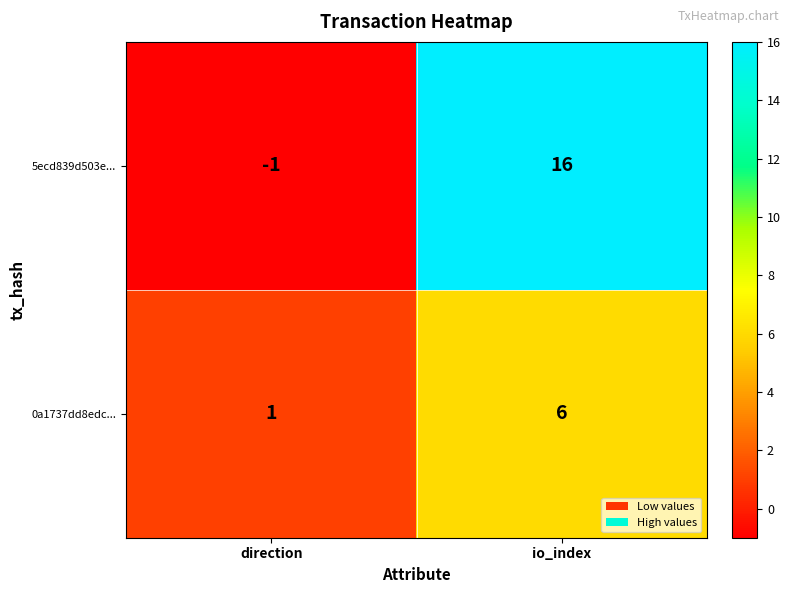

Rank the categories by 5ecd839d503e... value from lowest to highest.

direction, io_index